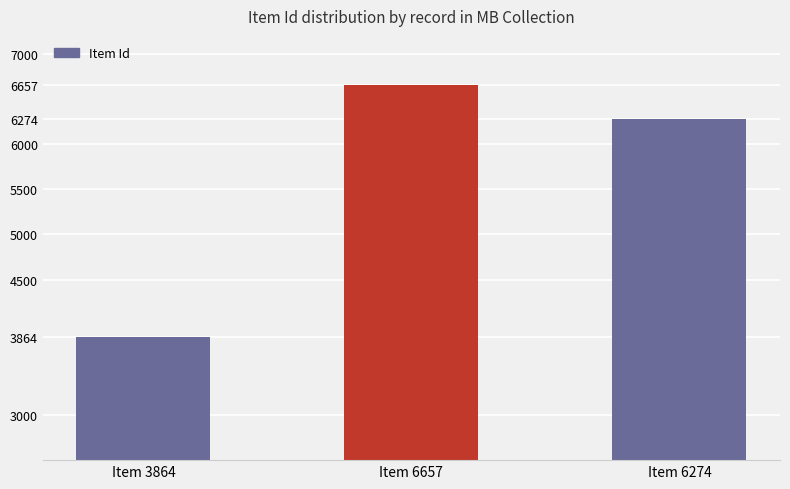

Count the values in the range 3864 to 6657.

3